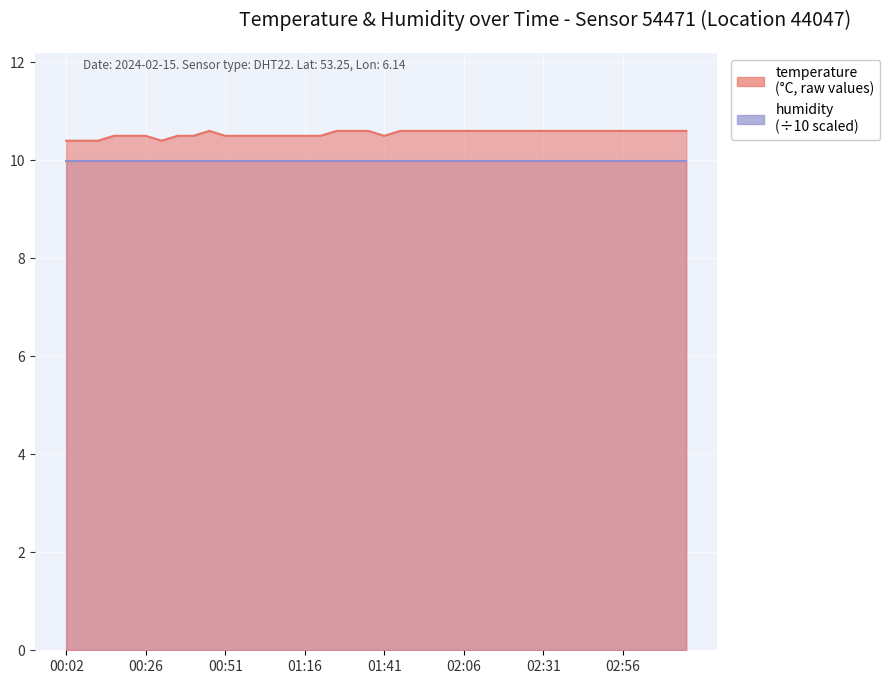

The chart shows a value of 3.4 at 02:31. True or false?

False